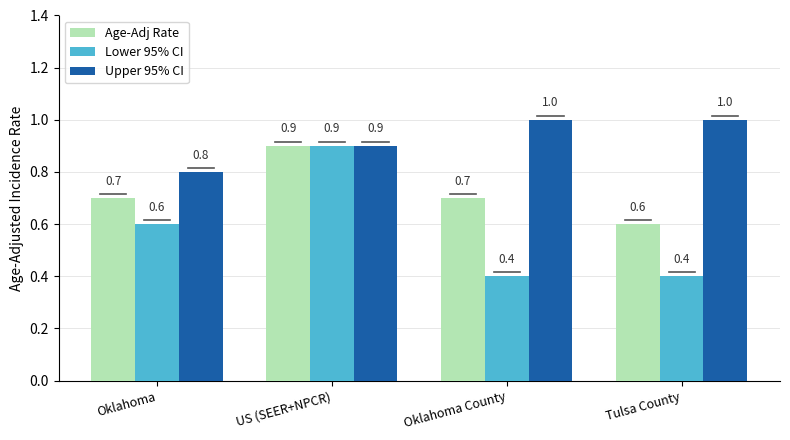

The value of Lower 95% CI at Tulsa County is 0.7. True or false?

False